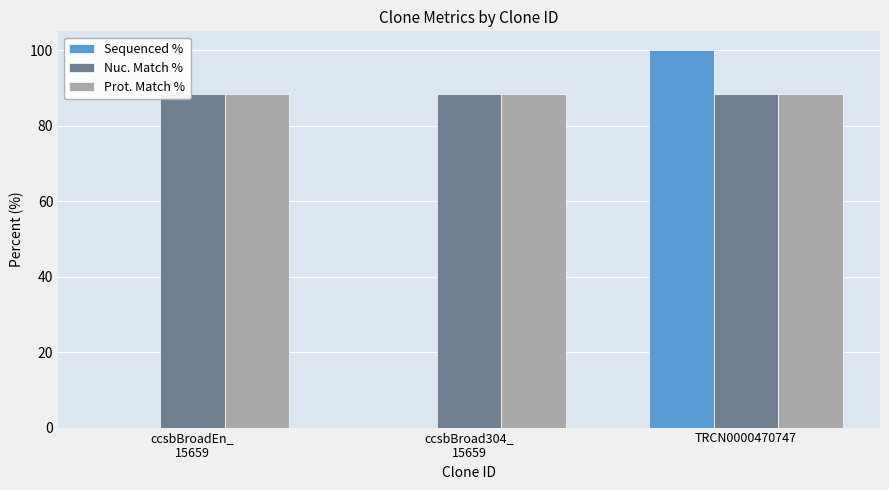

At which category does the chart reach its peak across all series?

TRCN0000470747